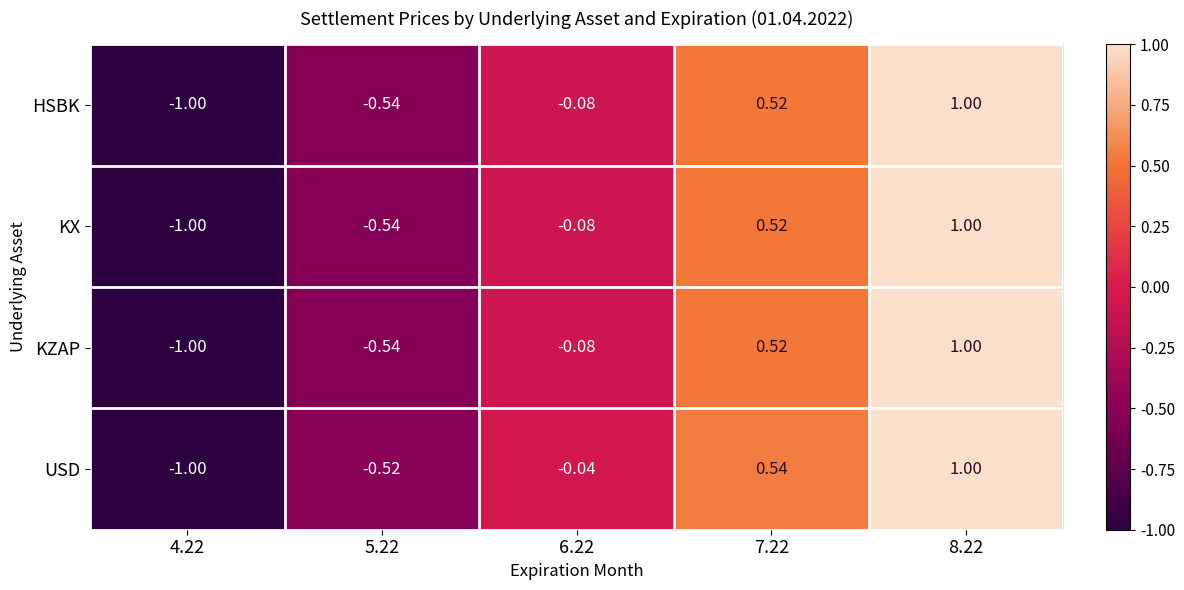

Is the value of USD at 4.22 greater than the value of KZAP at 8.22?

No